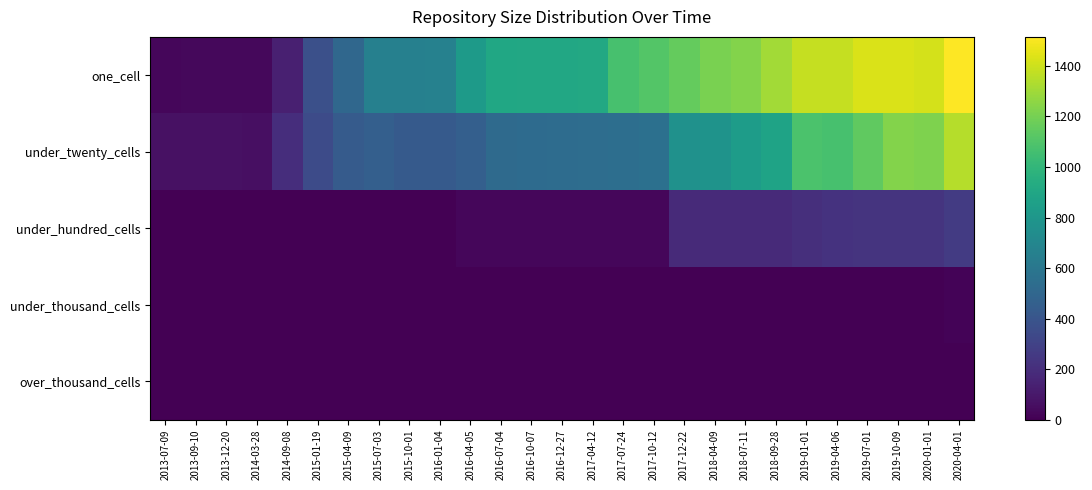

At how many categories does at least one series exceed 131?

23